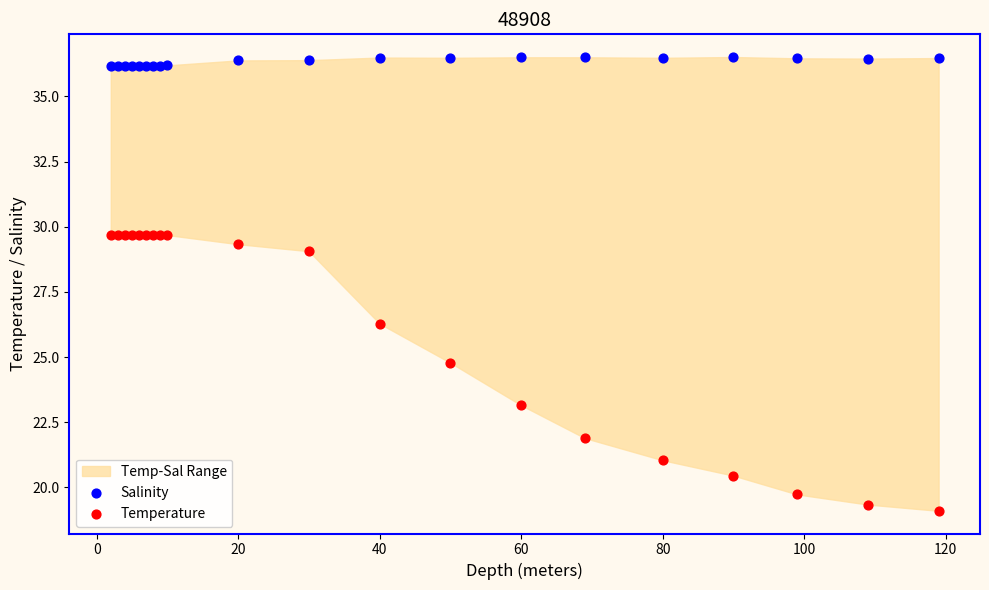

Which series has the widest spread of Y values?

Temperature